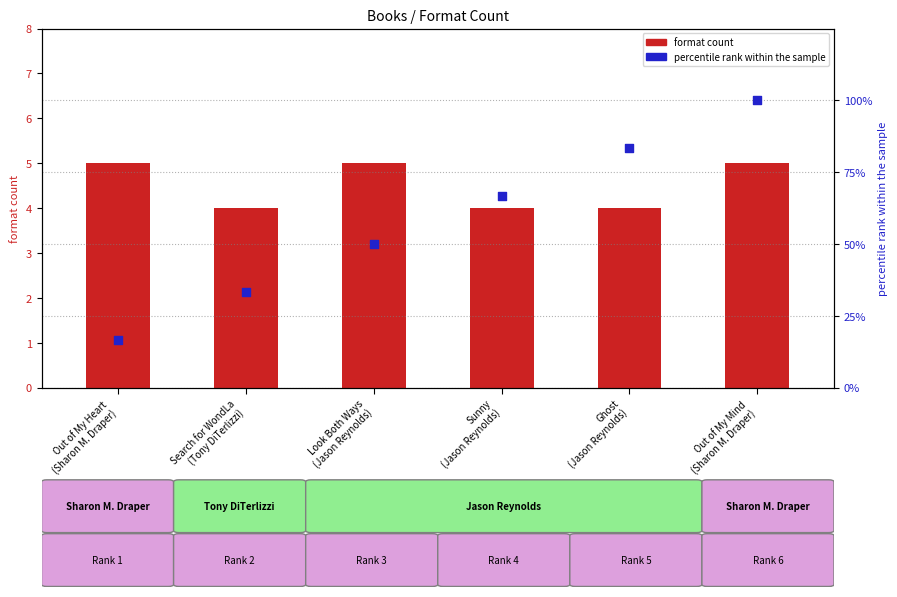

At how many categories does at least one series exceed 31?

5